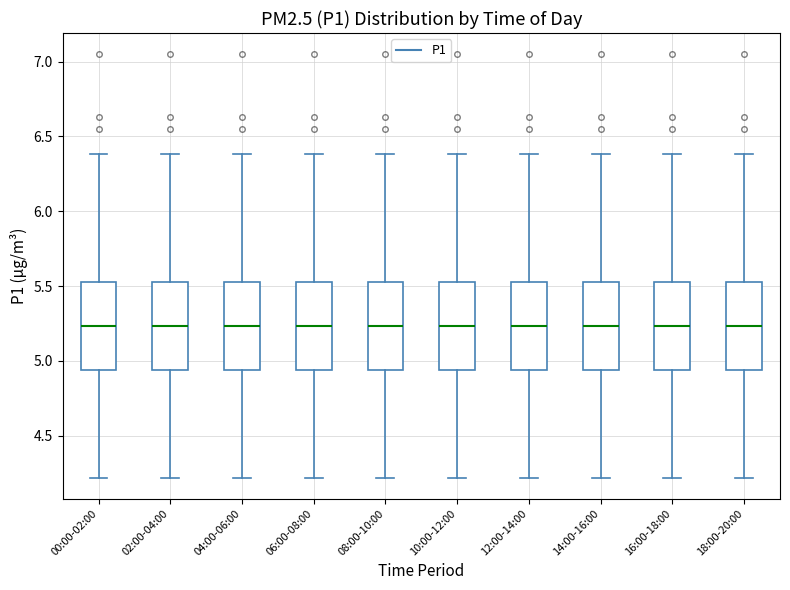

Reading left to right, read every box against the y-axis: the position of its median line, the range the box covers, and the ends of its whiskers. The values are not printed on the chart, so give them approximately, as read against the axis.

00:00-02:00: median 5.25, box 4.95 to 5.55, whiskers 4.20 to 6.40
02:00-04:00: median 5.25, box 4.95 to 5.55, whiskers 4.20 to 6.40
04:00-06:00: median 5.25, box 4.95 to 5.55, whiskers 4.20 to 6.40
06:00-08:00: median 5.25, box 4.95 to 5.55, whiskers 4.20 to 6.40
08:00-10:00: median 5.25, box 4.95 to 5.55, whiskers 4.20 to 6.40
10:00-12:00: median 5.25, box 4.95 to 5.55, whiskers 4.20 to 6.40
12:00-14:00: median 5.25, box 4.95 to 5.55, whiskers 4.20 to 6.40
14:00-16:00: median 5.25, box 4.95 to 5.55, whiskers 4.20 to 6.40
16:00-18:00: median 5.25, box 4.95 to 5.55, whiskers 4.20 to 6.40
18:00-20:00: median 5.25, box 4.95 to 5.55, whiskers 4.20 to 6.40